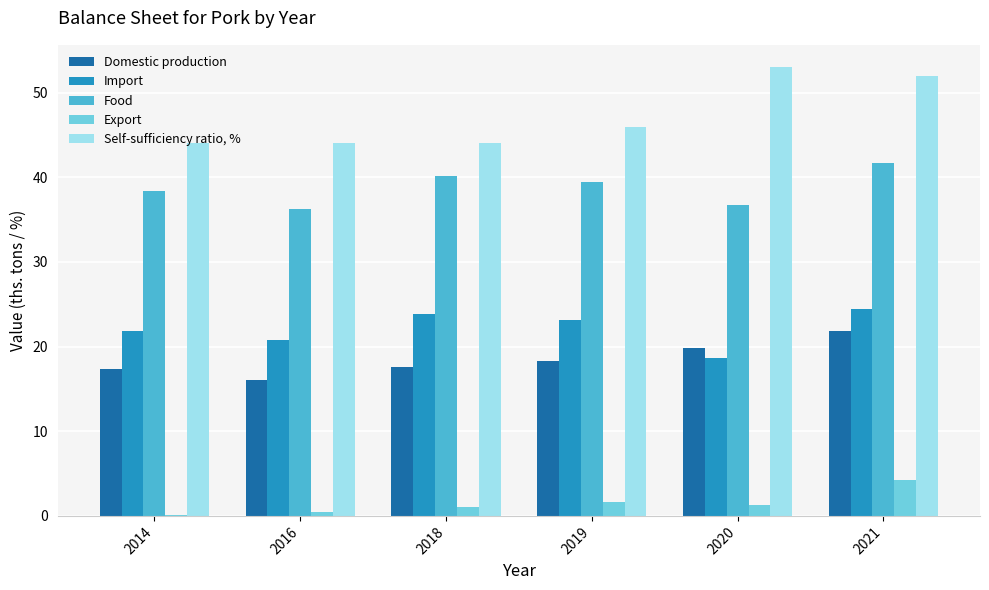

Which series has the widest spread of values?

Self-sufficiency ratio, %